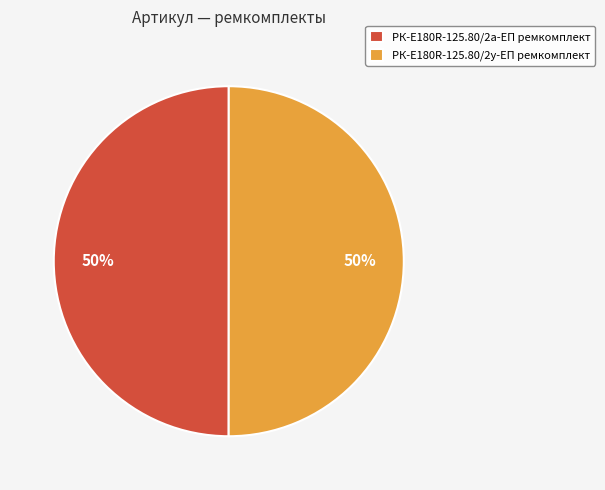

How many slices are in this pie chart?

2